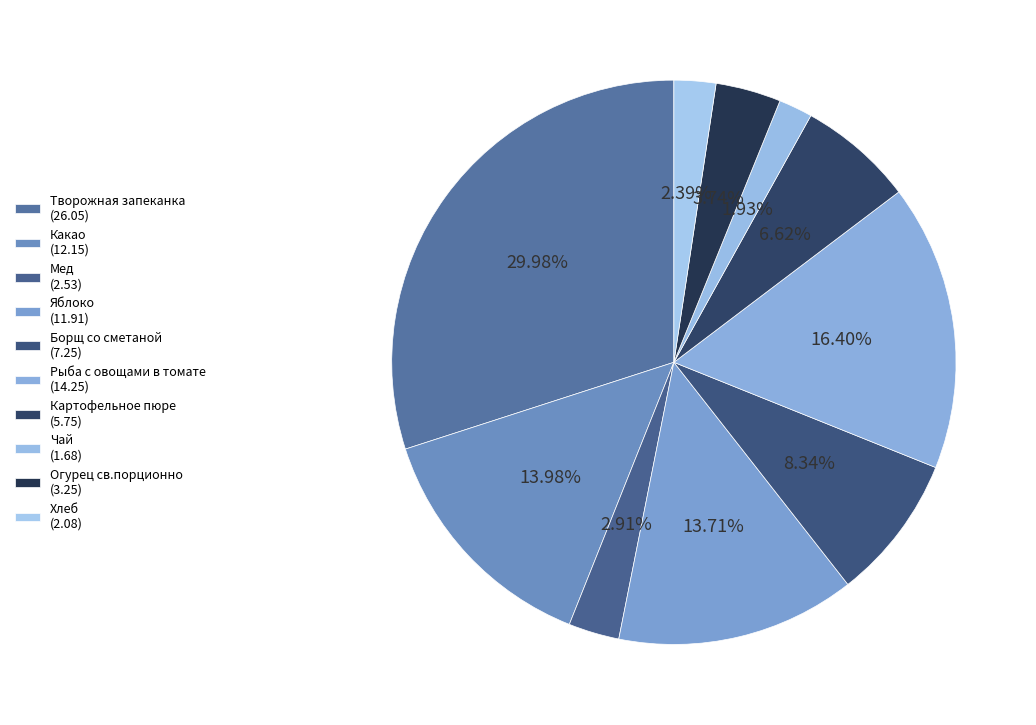

Combined, do Огурец св.порционно and Какао account for over 50%?

No